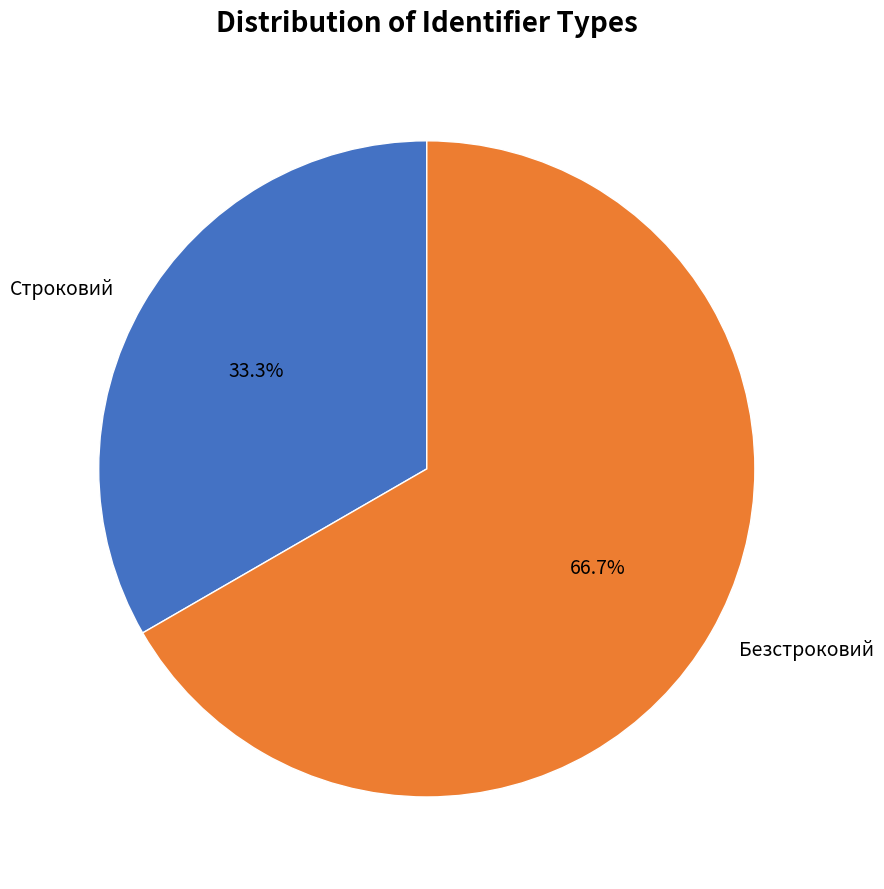

How many slices are in this pie chart?

2